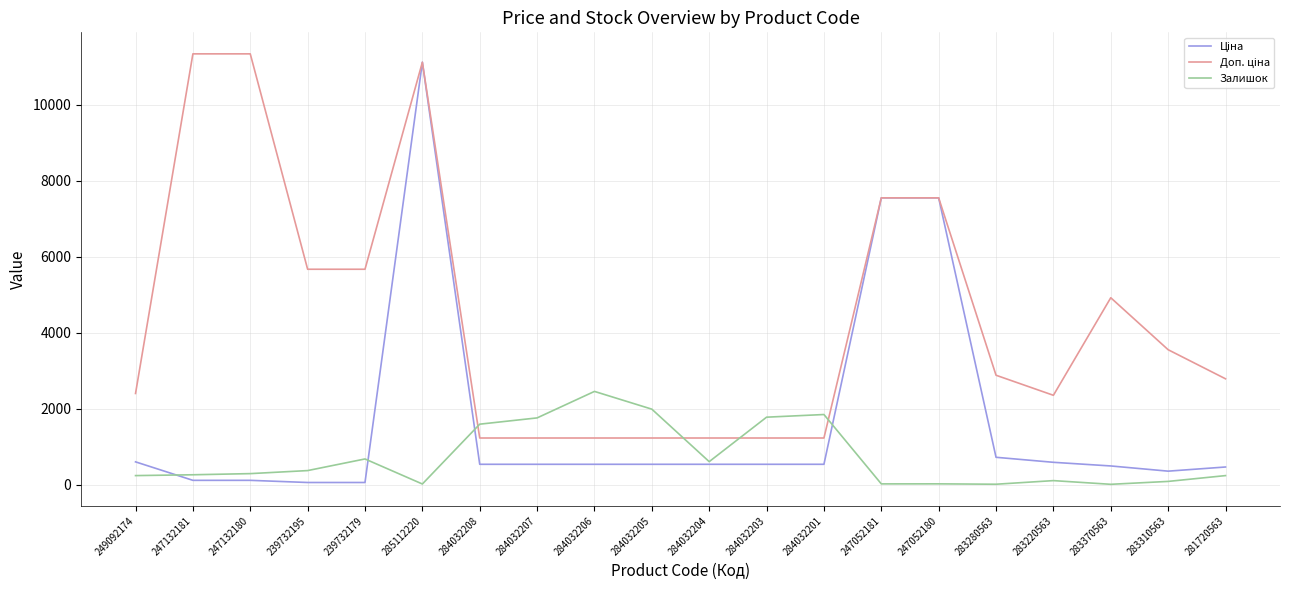

What is the difference between the maximum and minimum values in the Залишок series?

2444.0